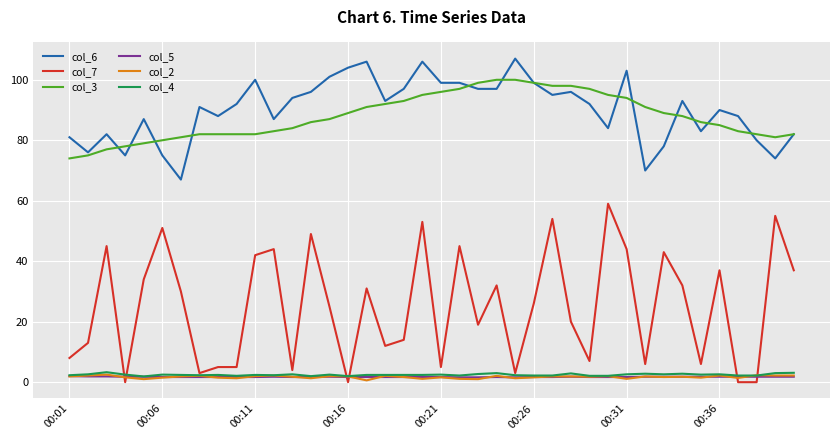

Which series has the largest total across all categories?

col_6